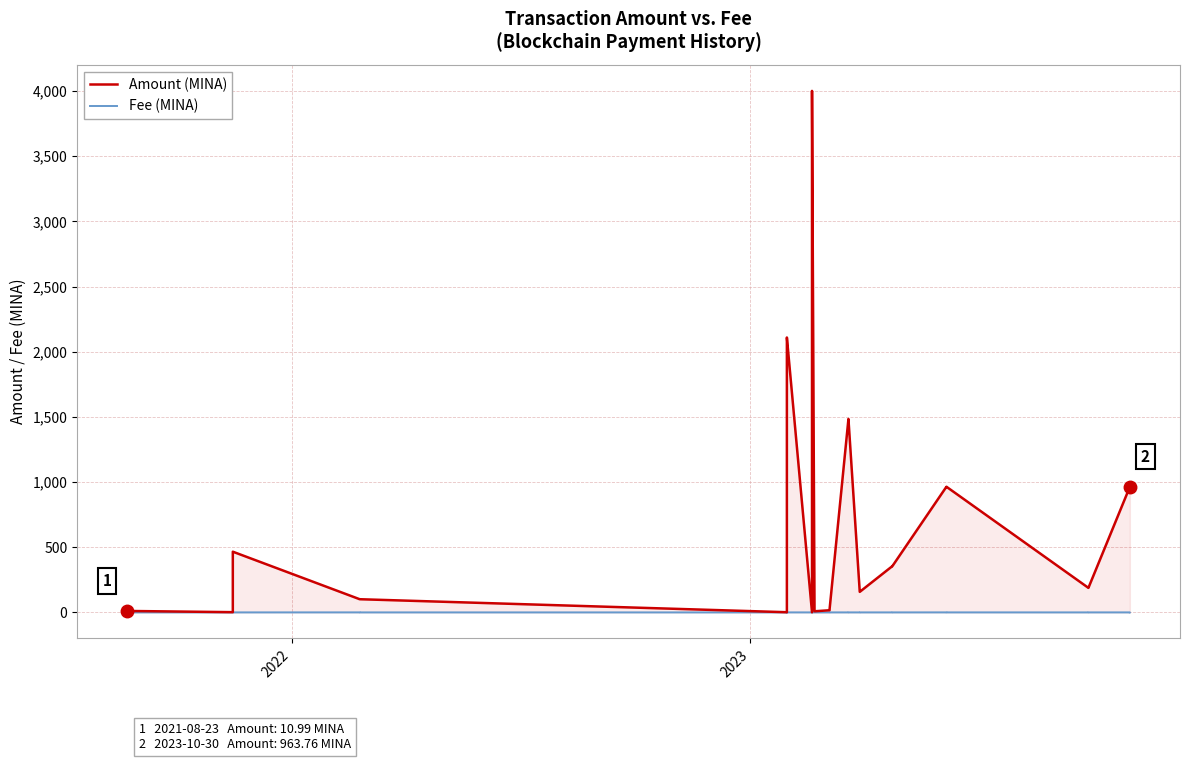

True or false: Fee (MINA) and Amount (MINA) intersect in this chart.

False